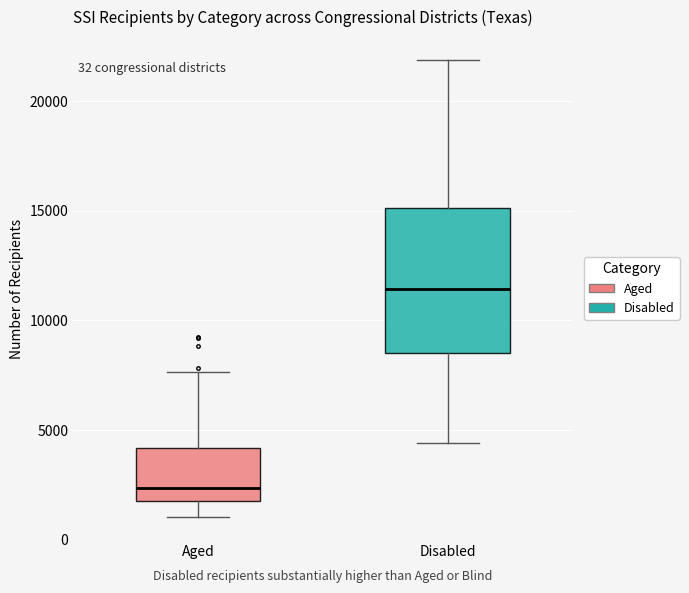

Which box has the highest median line?

Disabled